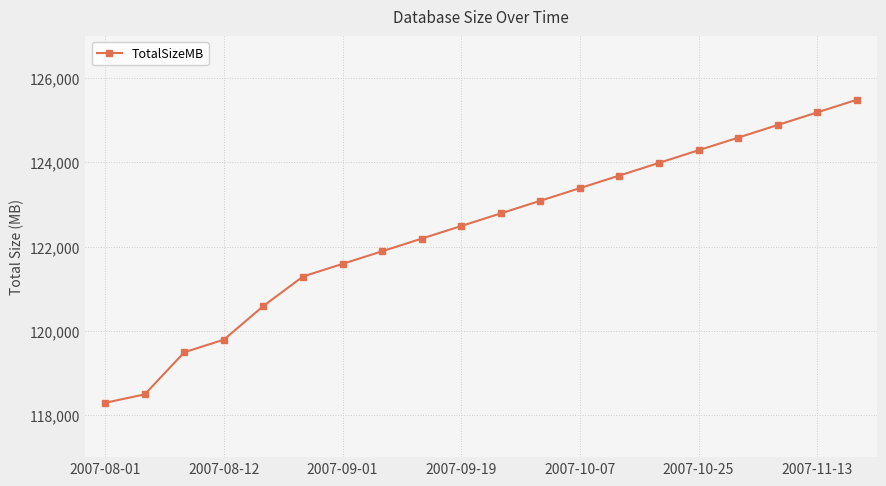

What is the average value?

122376